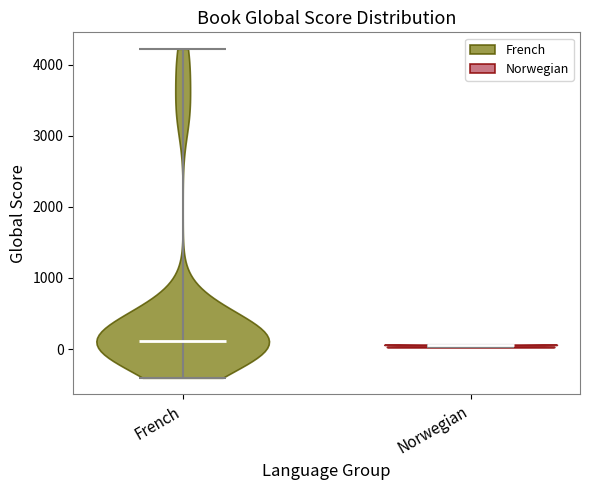

Reading left to right, read every violin against the y-axis: where its median line is, and the lowest and highest points it reaches. The values are not printed on the chart, so give them approximately, as read against the axis.

French: median line 100, lowest point -400, highest point 4200
Norwegian: median line 100, lowest point 0, highest point 100